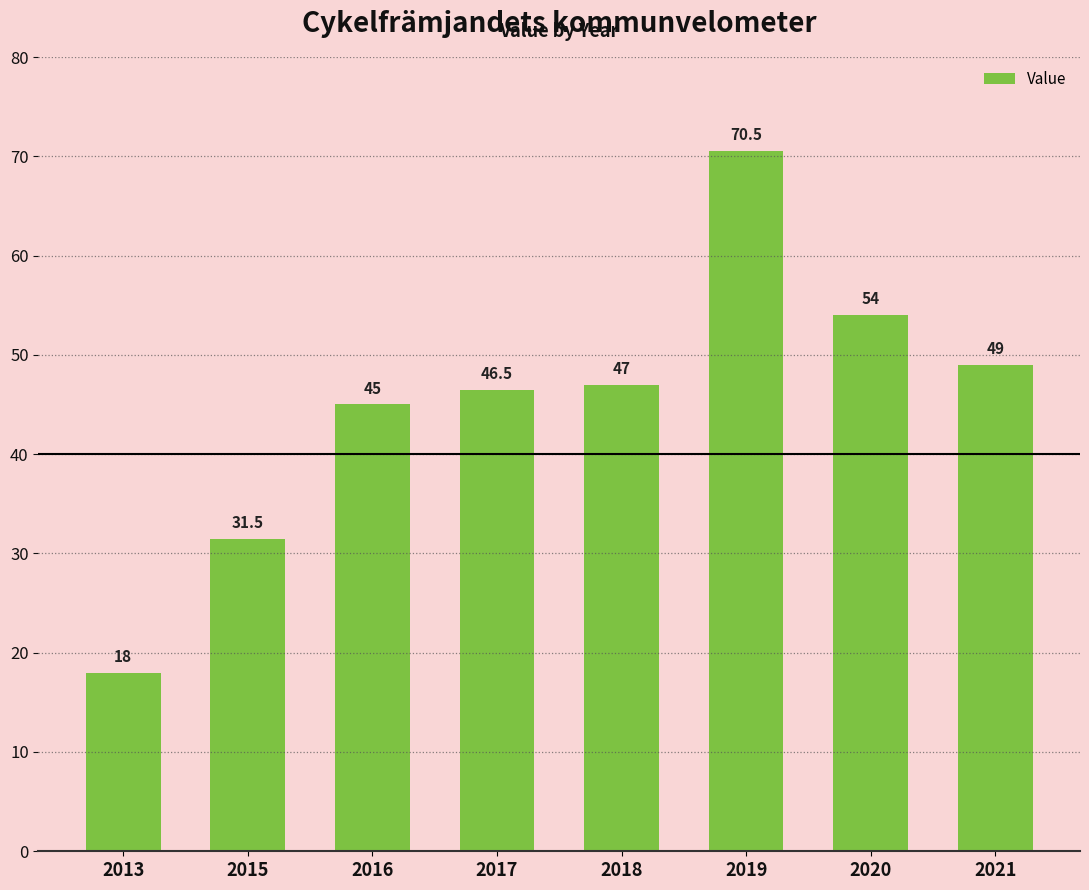

What is the sum of all values?

361.5